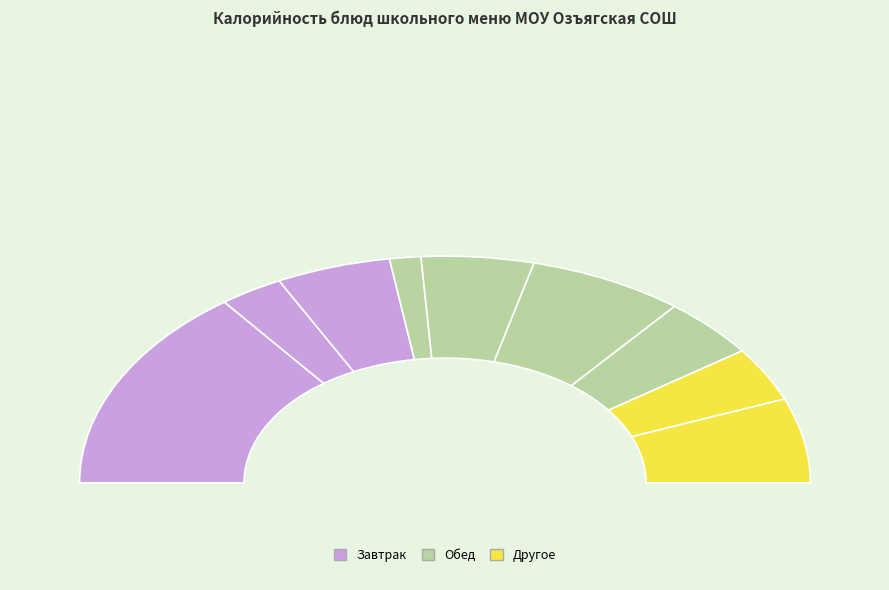

The Огурец свежий slice represents 3% of the pie. True or false?

True